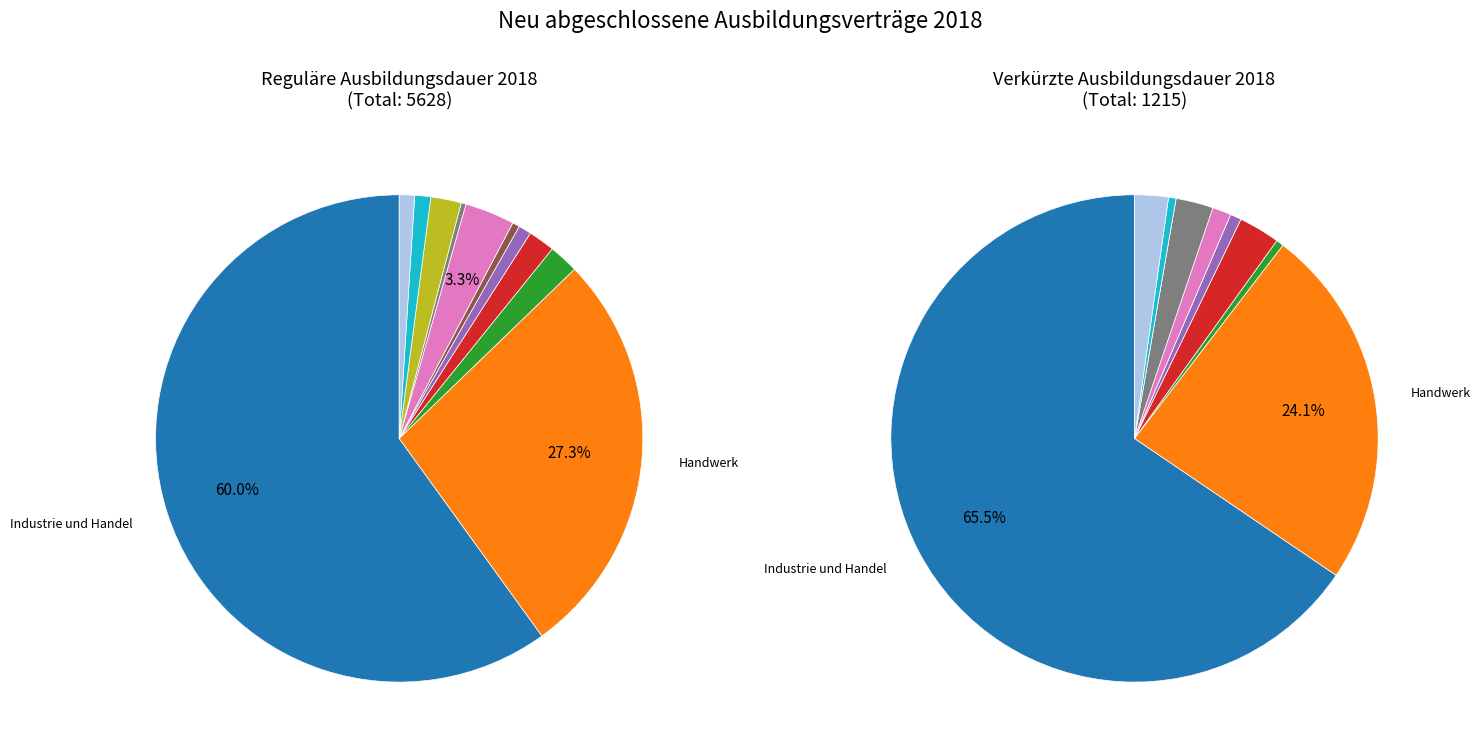

Is the sum of Landwirtschaft and Freie Berufe - Zahnärzte greater than half?

No